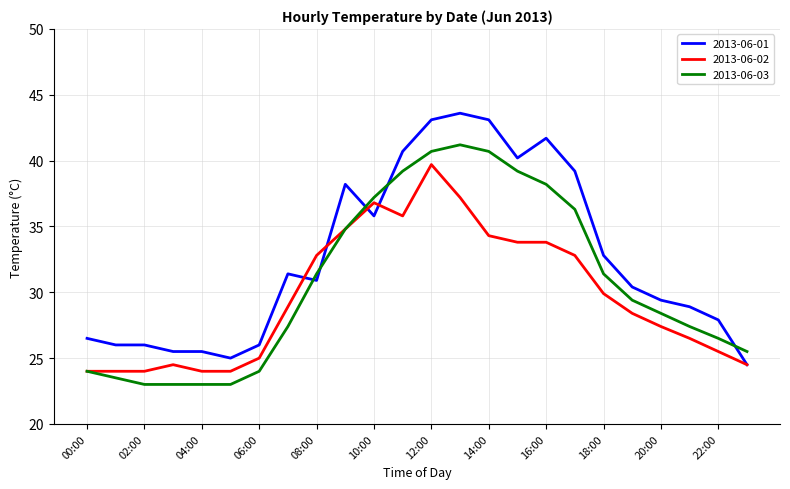

Which series has the largest total across all categories?

2013-06-01